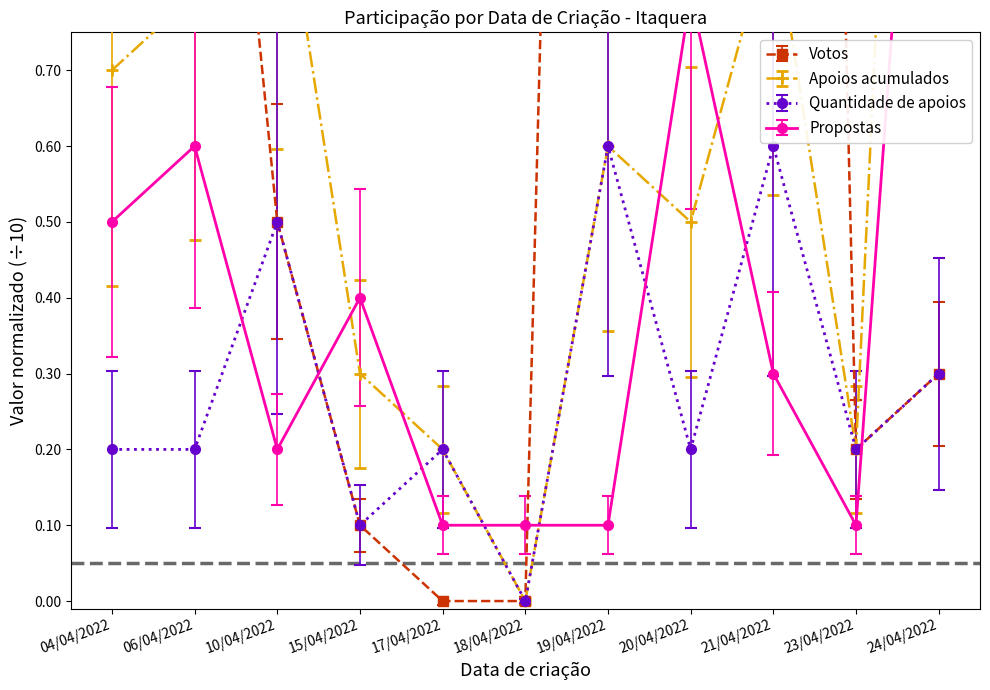

Which has a higher value, 18/04/2022 or 06/04/2022?

06/04/2022